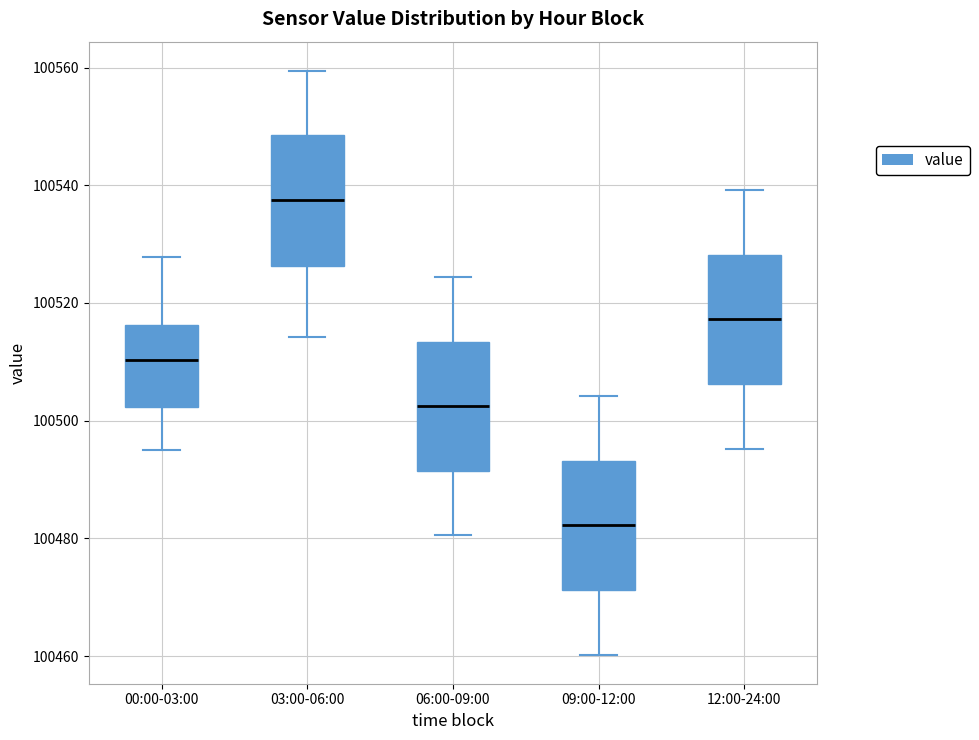

Reading left to right, transcribe this box plot: for each box, give where its median line is, the range the box spans, and where its two whiskers end, as read against the y-axis. The values are not printed on the chart, so give them approximately, as read against the axis.

00:00-03:00: median 100510, box 100502 to 100516, whiskers 100496 to 100528
03:00-06:00: median 100538, box 100526 to 100548, whiskers 100514 to 100560
06:00-09:00: median 100502, box 100492 to 100514, whiskers 100480 to 100524
09:00-12:00: median 100482, box 100472 to 100494, whiskers 100460 to 100504
12:00-24:00: median 100518, box 100506 to 100528, whiskers 100496 to 100540